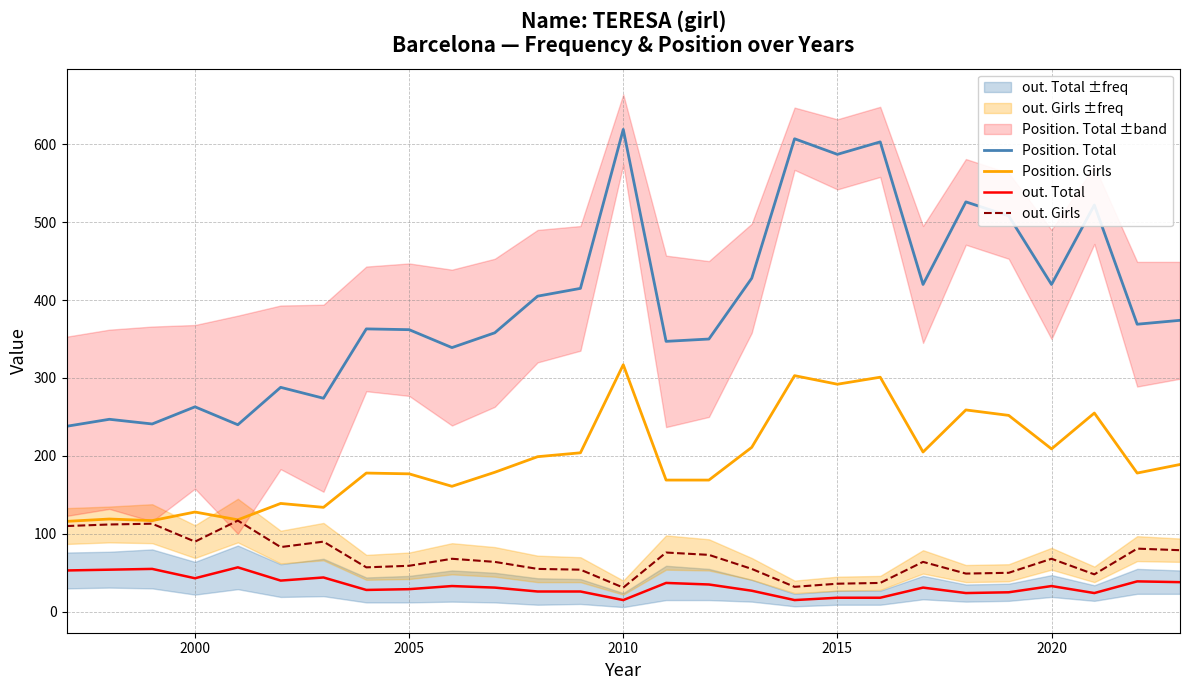

Does the chart display data point markers on the line(s)?

No